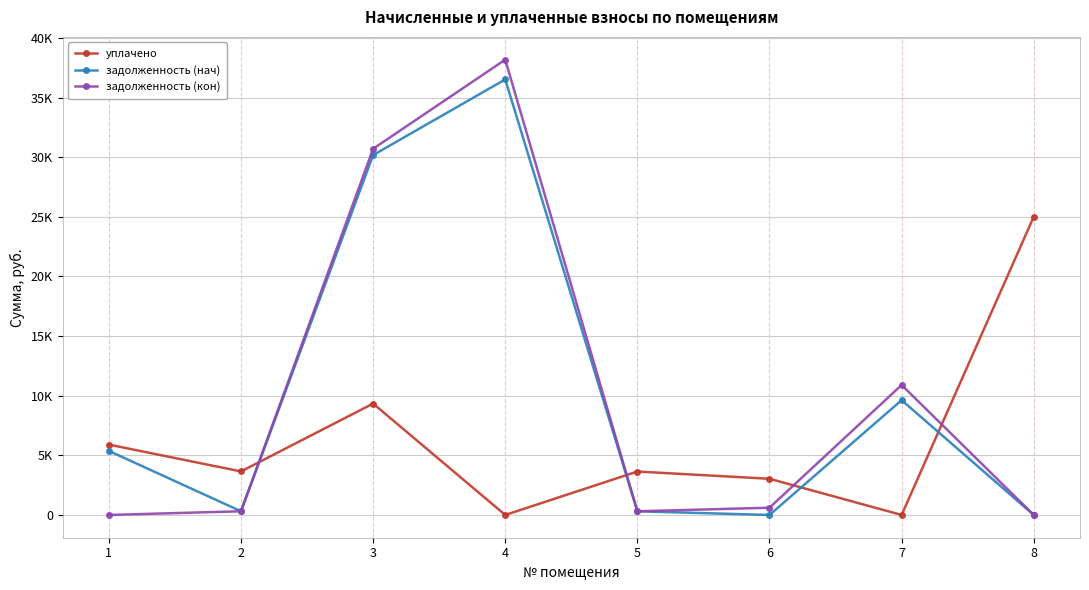

What are all the series names shown in the legend?

уплачено, задолженность (нач), задолженность (кон)